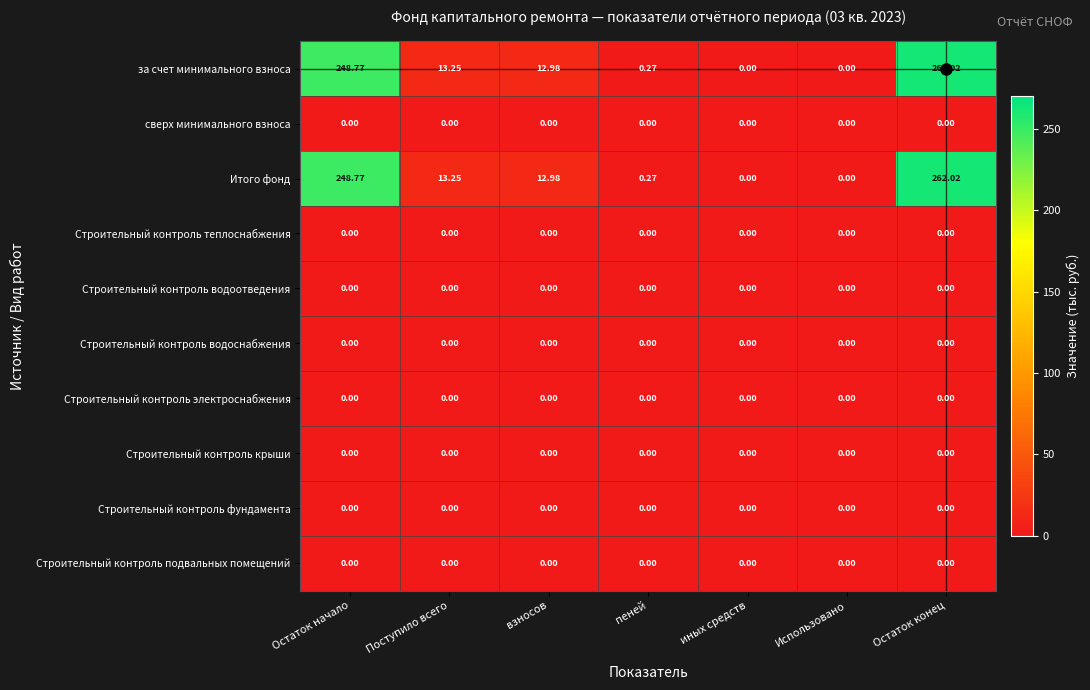

At which category is the sum across all series the highest?

Остаток конец